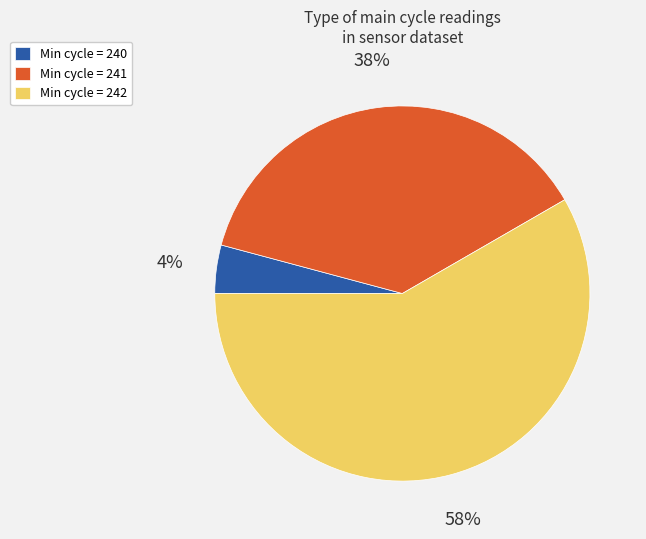

Is there any slice that represents more than half of the pie?

Yes